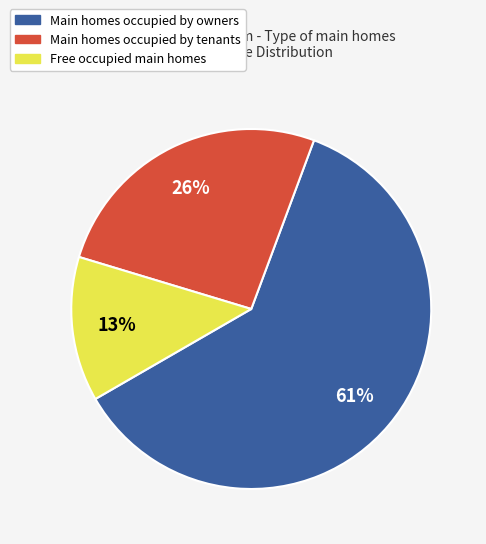

To the nearest percent, what is the average slice percentage?

33%